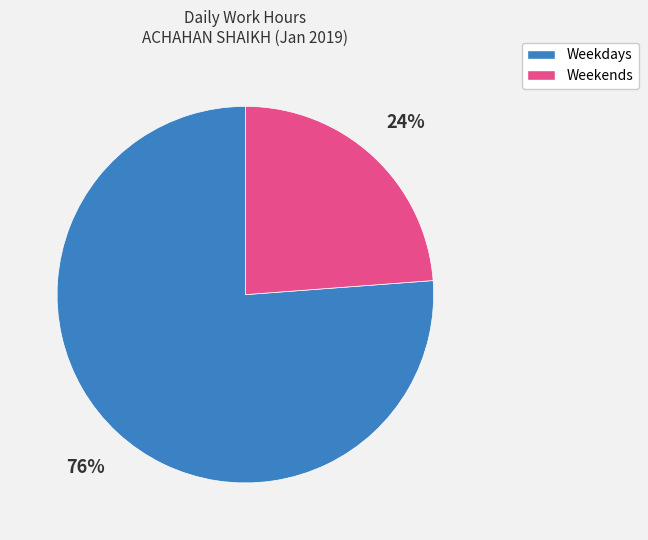

Count the number of slices in the pie.

2